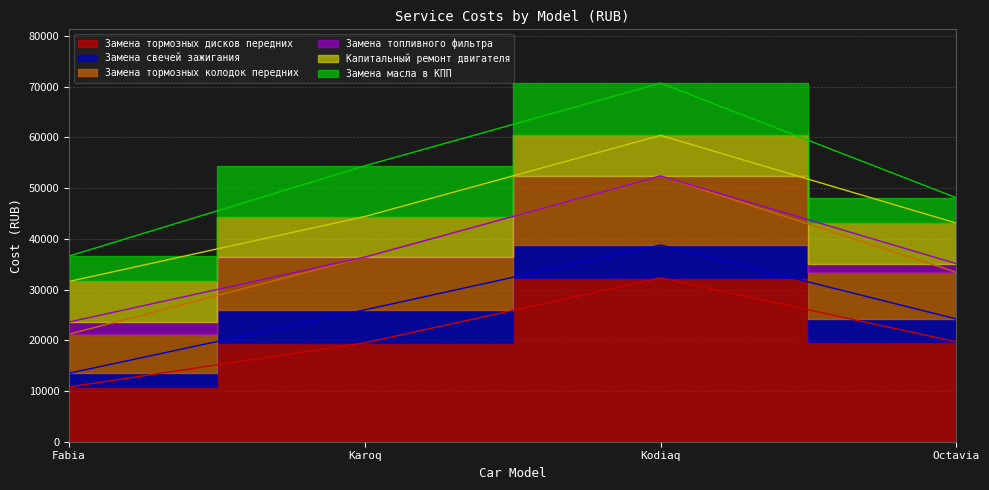

List the labels in order of Замена тормозных дисков передних value, largest first.

Kodiaq, Octavia, Karoq, Fabia